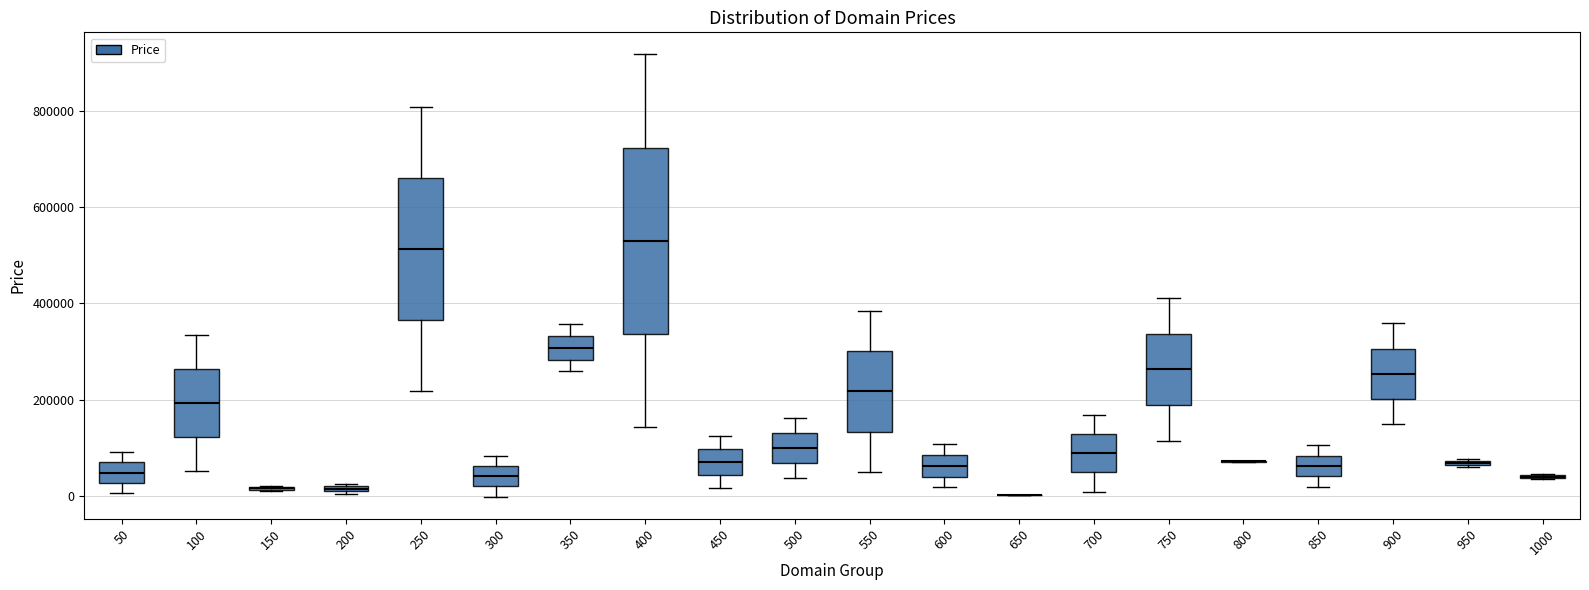

Which box is the tallest, from its lower edge to its upper edge?

400